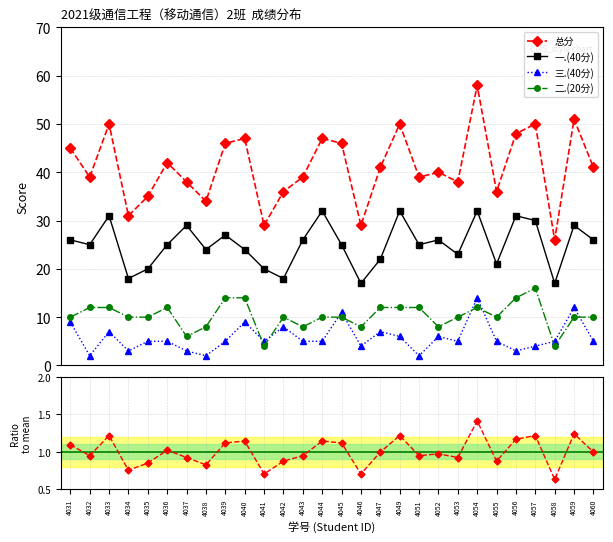

Which series changed the most between 4058 and 4059?

总分